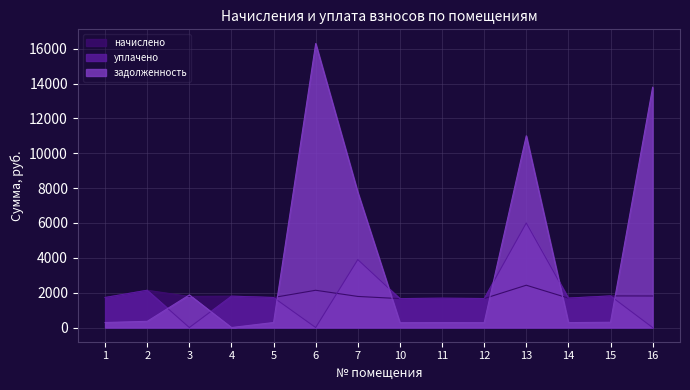

Which series has the largest total across all categories?

задолженность